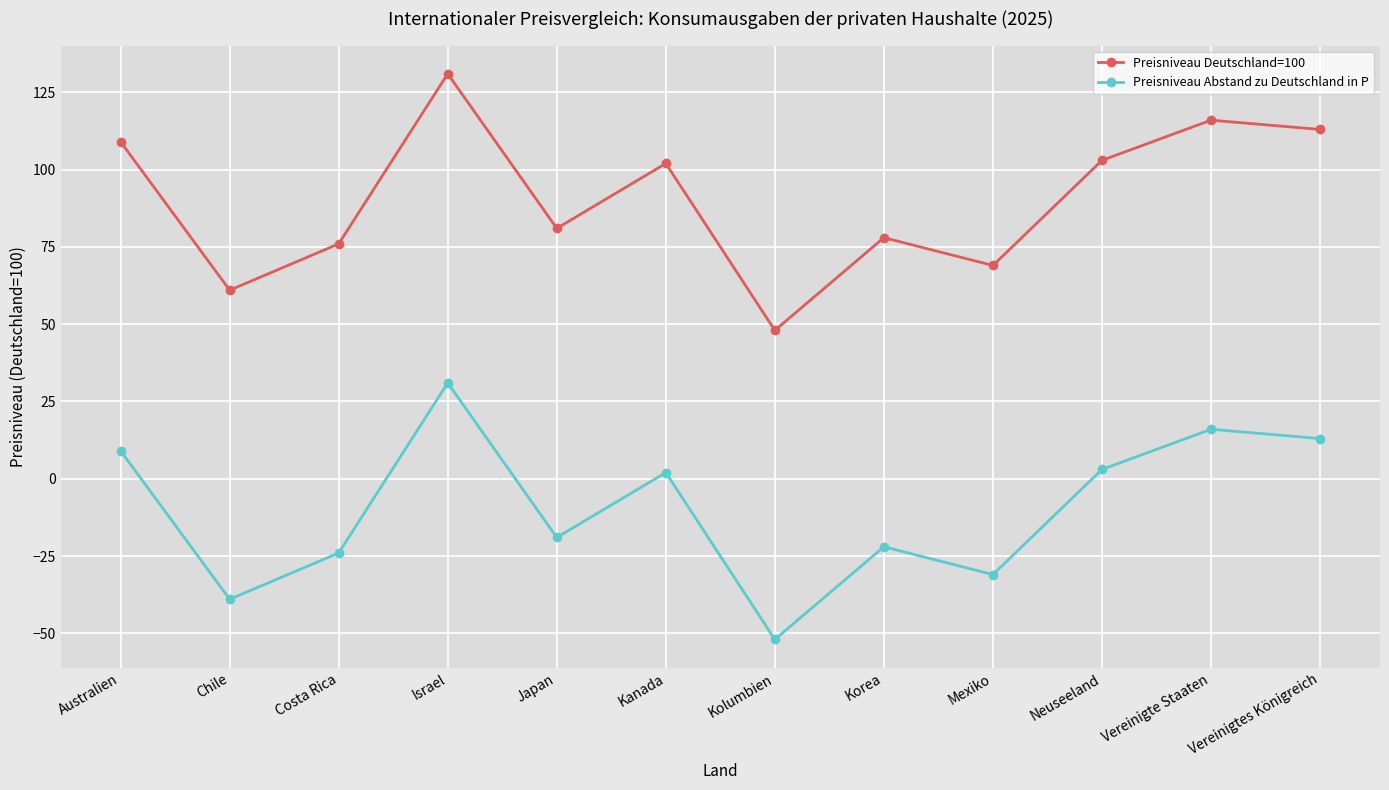

Count the number of categories in the chart.

12